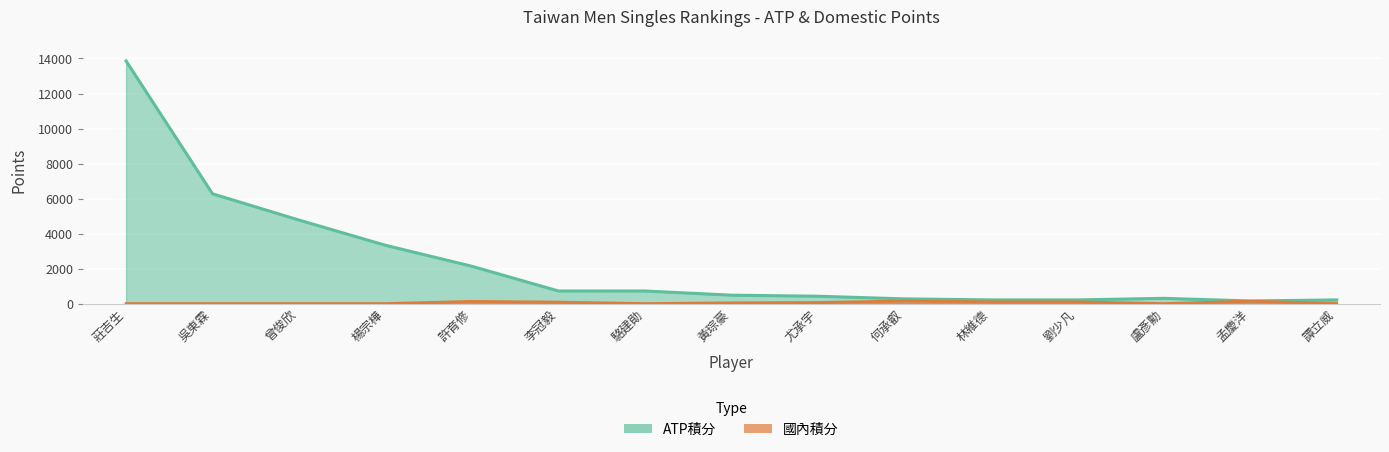

Where is the first local maximum for ATP積分?

盧彥勳